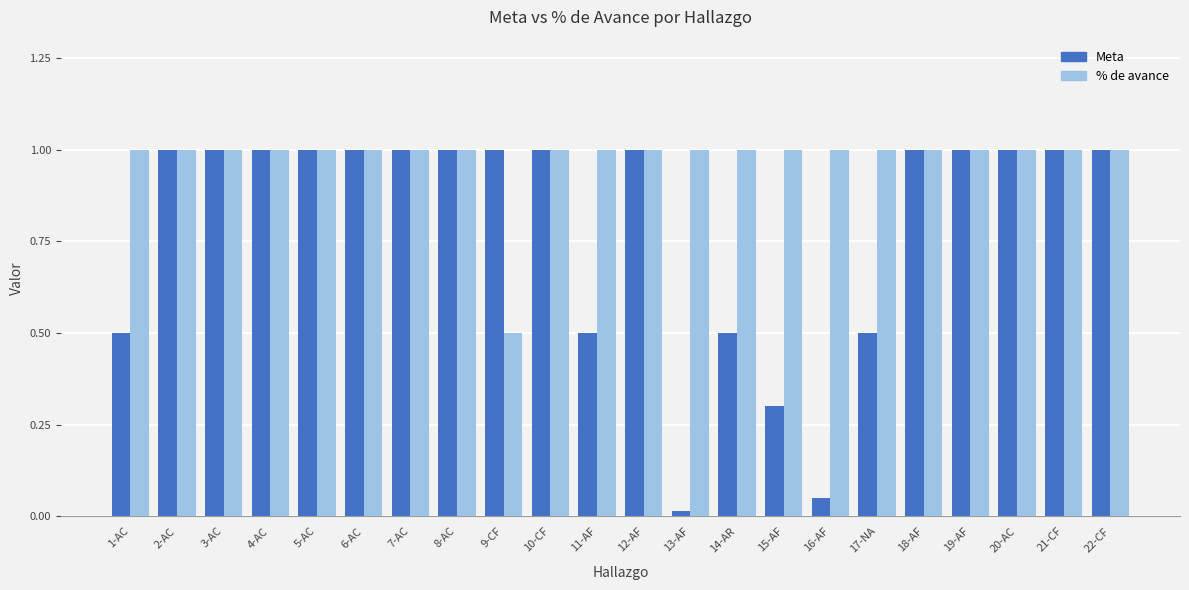

How many bars are there in each group?

2